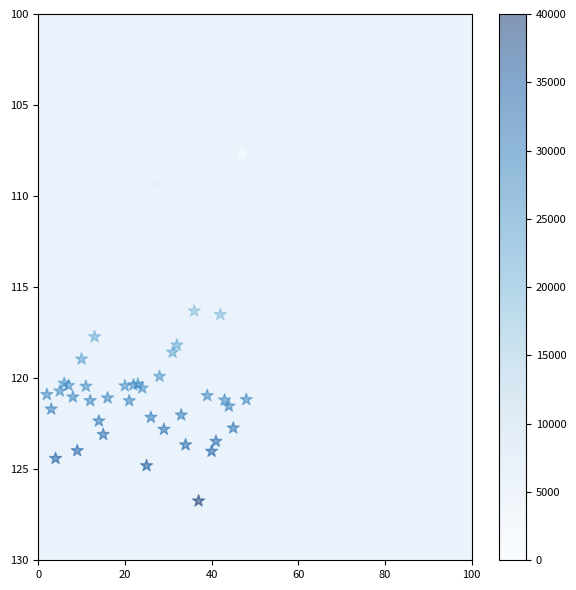

What is the range of Y values (max minus min)?

19.1